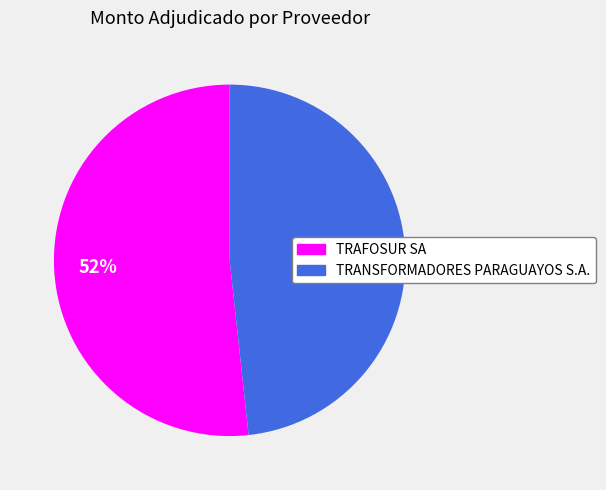

Do TRAFOSUR SA and TRANSFORMADORES PARAGUAYOS S.A. together represent more than half of the pie?

Yes